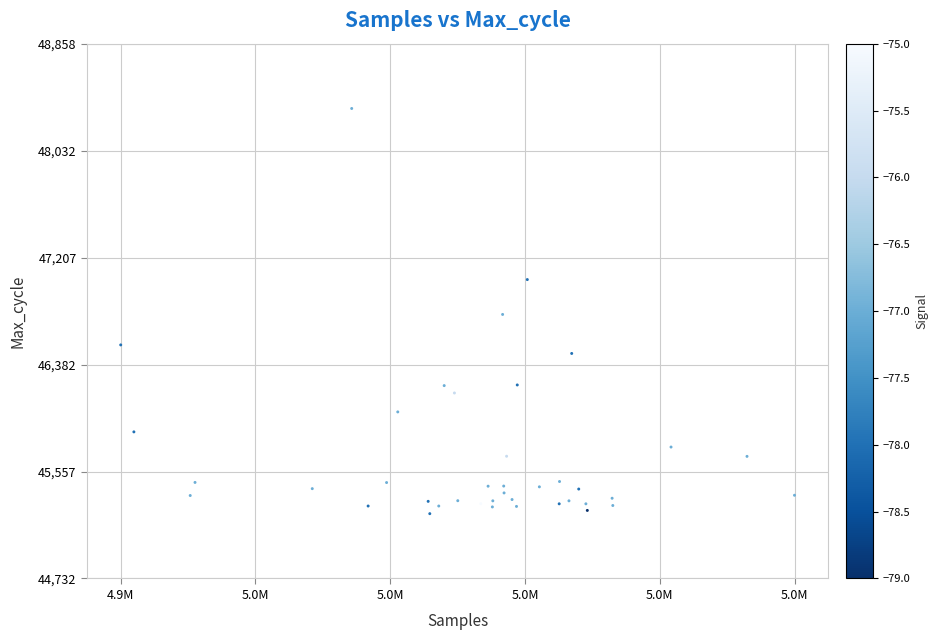

What is the range of X values (max minus min)?

24556